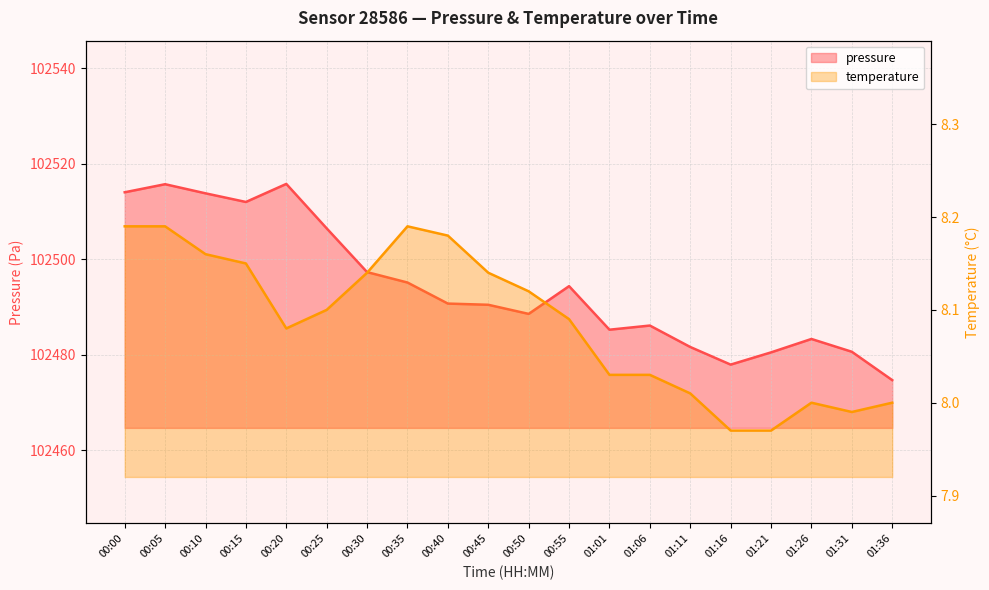

The value of temperature at 00:50 is 2.9. True or false?

False